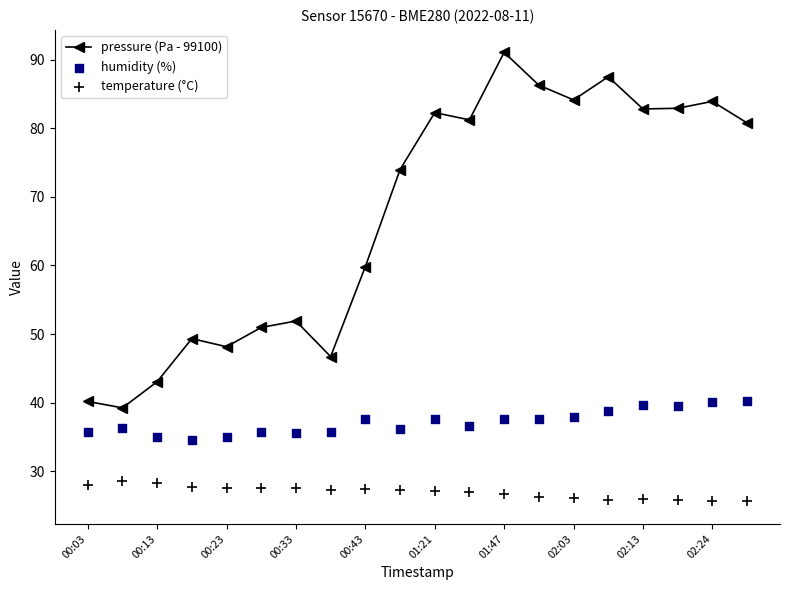

What are all the series names shown in the legend?

pressure (Pa - 99100), humidity (%), temperature (°C)